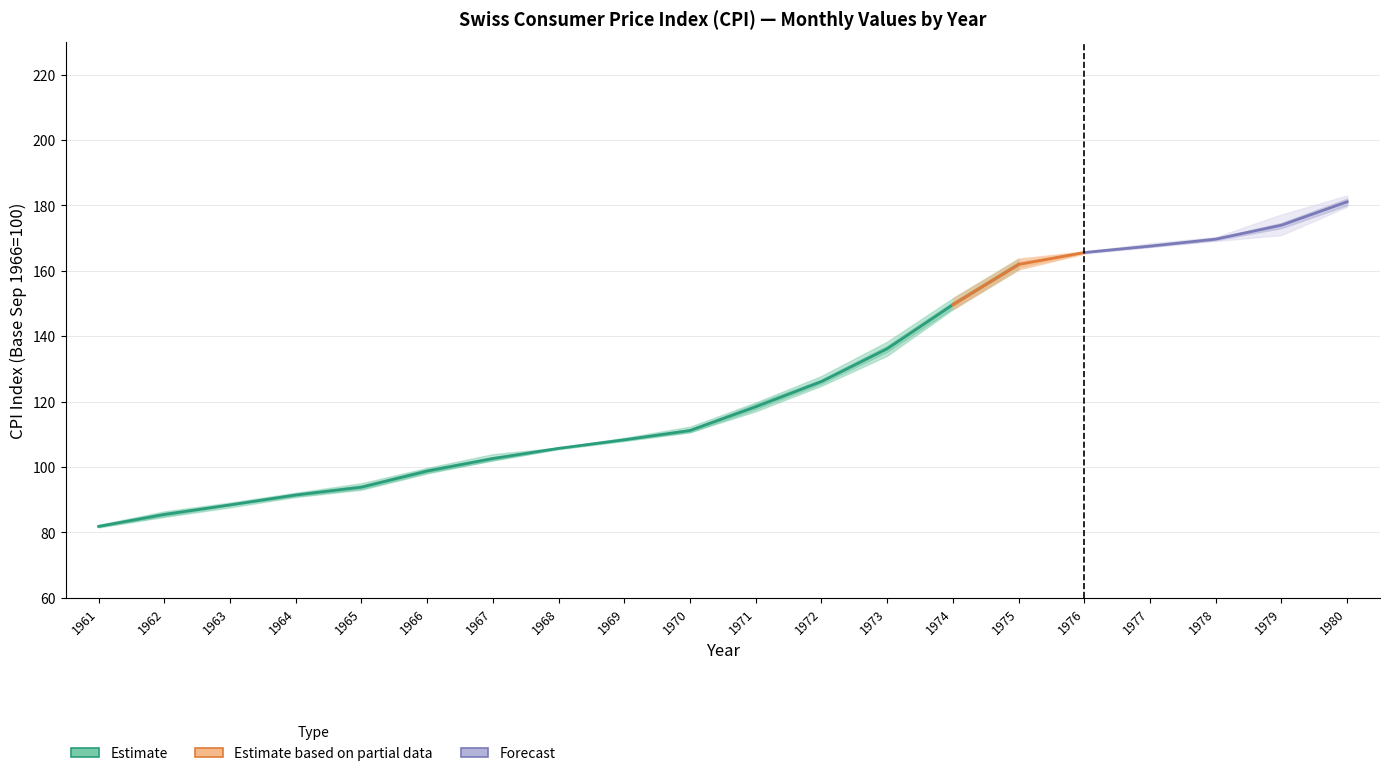

Reading left to right, list all the values displayed in this chart.

Jan: 1961=81.5	1962=84.7	1963=87.6	1964=90.8	1965=93.0	1966=98.0	1967=102.2	1968=105.7	1969=108.1	1970=110.6	1971=117.0	1972=124.8	1973=134.0	1974=149.5	1975=160.4	1976=165.9	1977=167.4	1978=169.1	1979=170.9	1980=179.6
Feb: 1961=81.6	1962=84.9	1963=88.2	1964=91.0	1965=93.3	1966=98.2	1967=102.0	1968=105.9	1969=108.3	1970=110.6	1971=117.5	1972=125.4	1973=134.9	1974=148.4	1975=160.9	1976=165.8	1977=167.5	1978=169.3	1979=172.8	1980=179.9
Mar: 1961=81.6	1962=85.1	1963=88.2	1964=91.0	1965=93.3	1966=98.4	1967=102.0	1968=105.5	1969=108.1	1970=110.8	1971=118.2	1972=125.7	1973=136.0	1974=149.1	1975=161.5	1976=165.5	1977=167.2	1978=169.5	1979=173.7	1980=180.4
Apr: 1961=81.6	1962=85.5	1963=88.3	1964=91.6	1965=93.6	1966=98.5	1967=102.1	1968=105.4	1969=107.9	1970=110.7	1971=118.3	1972=125.8	1973=136.3	1974=148.2	1975=161.9	1976=165.5	1977=167.4	1978=169.8	1979=174.1	1980=181.3
May: 1961=82.2	1962=86.1	1963=88.8	1964=92.1	1965=94.6	1966=99.7	1967=103.2	1968=105.7	1969=108.4	1970=111.8	1971=119.6	1972=127.1	1973=137.3	1974=150.8	1975=163.1	1976=165.2	1977=167.3	1978=170.0	1979=174.8	1980=182.3
Jun: 1961=82.3	1962=86.4	1963=89.1	1964=91.9	1965=95.0	1966=99.6	1967=103.9	1968=105.8	1969=108.9	1970=112.3	1971=119.7	1972=127.8	1973=138.3	1974=151.6	1975=163.7	1976=165.5	1977=168.4	1978=170.3	1979=177.2	1980=183.0